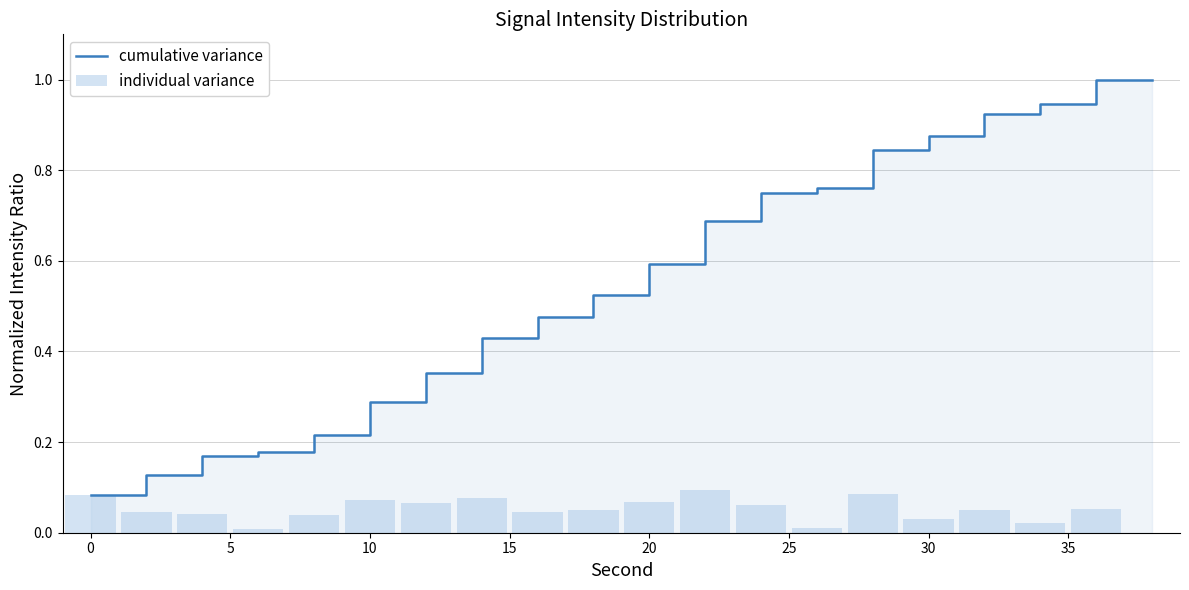

Is the value of cumulative variance at 15 greater than the value of individual variance at 13?

Yes